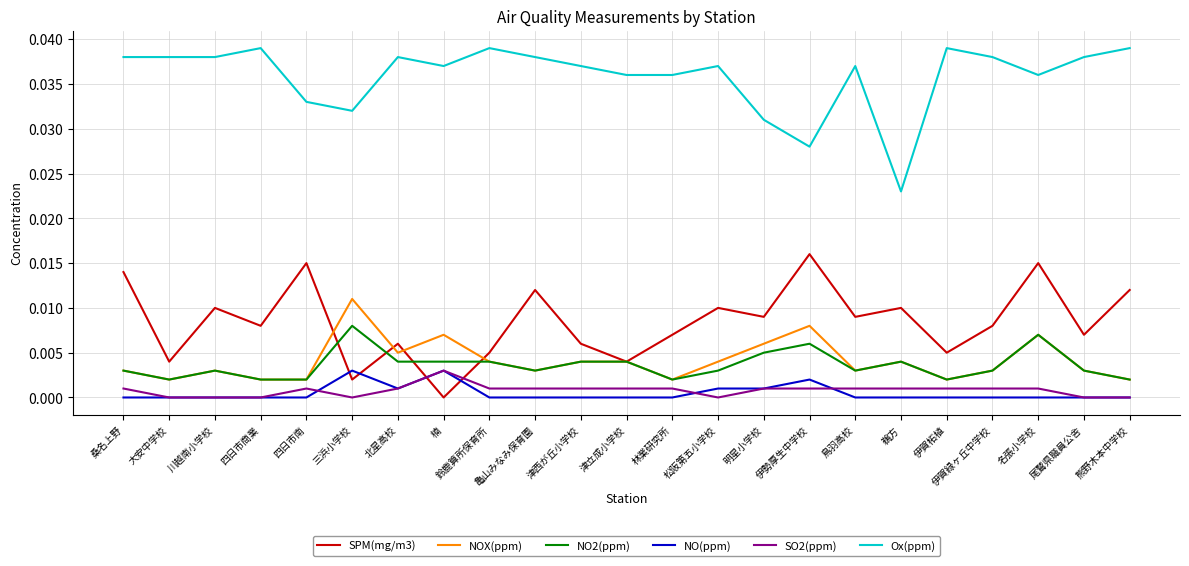

True or false: Ox(ppm) and NOX(ppm) cross at least once.

False